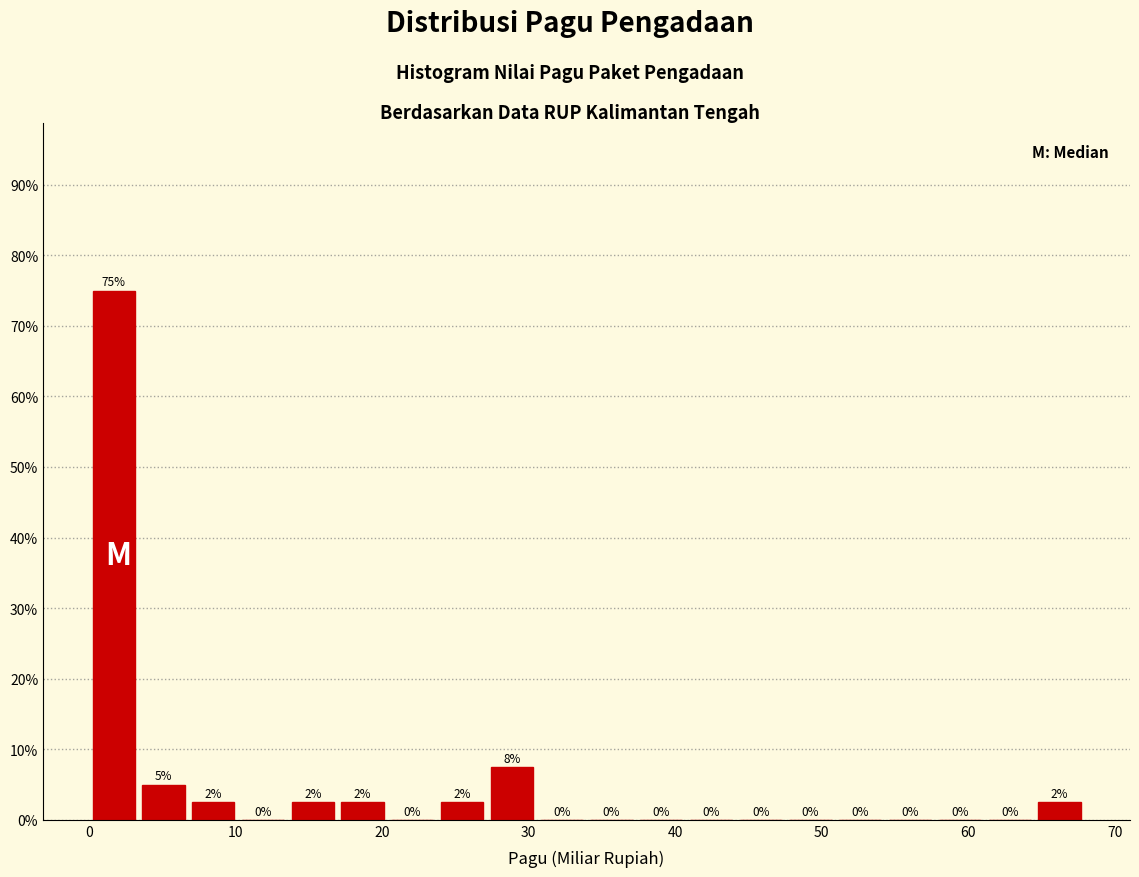

Read against the x-axis, roughly where is the centre of the tallest bar?

2